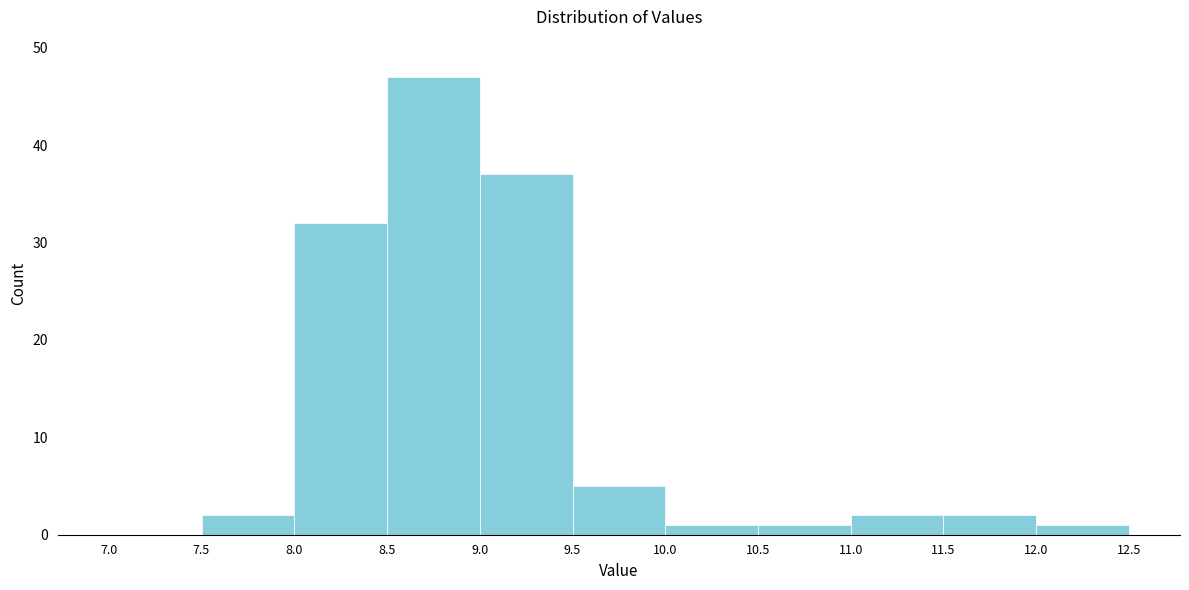

How tall is the bar that spans 9.0 to 9.5 on the x-axis? The values are not printed on the chart, so give them approximately, as read against the axis.

37